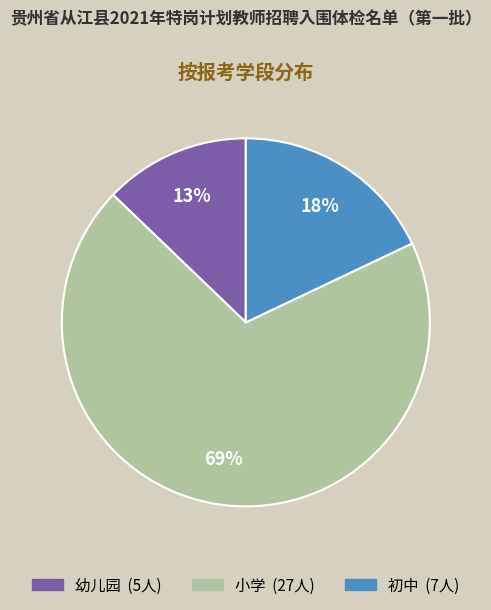

What is the largest slice in the pie chart?

小学